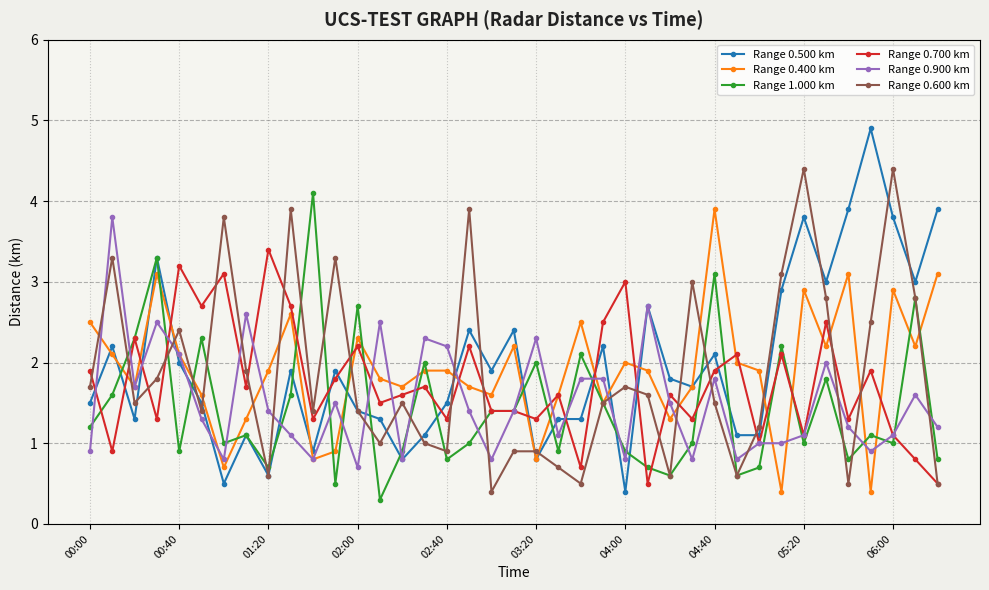

Which series has the largest range (max minus min)?

Range 0.500 km